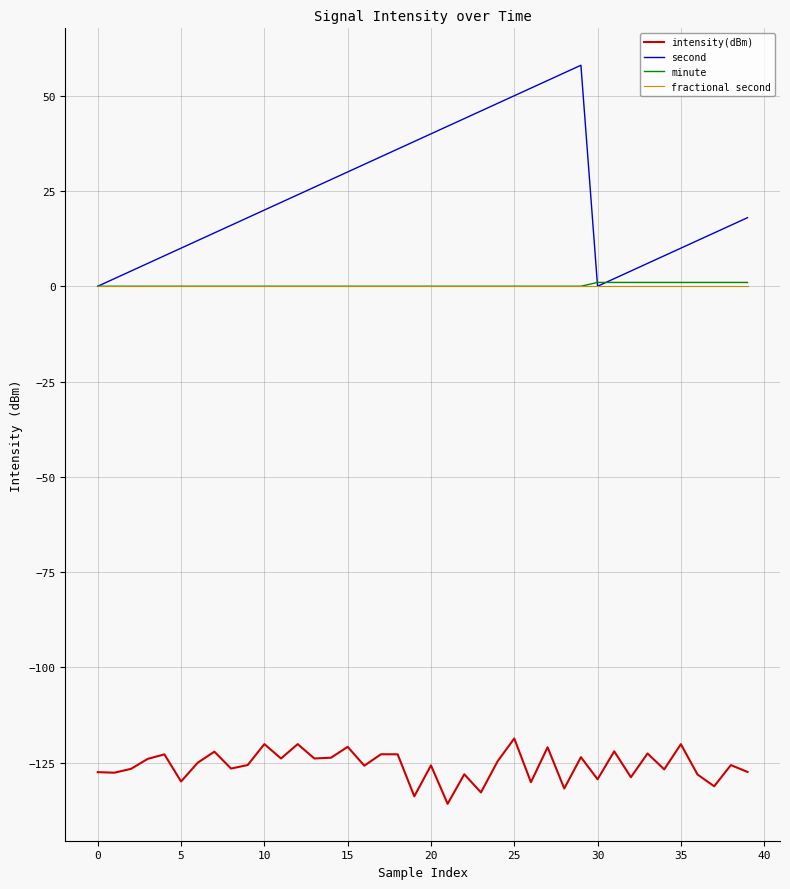

Which series has the widest spread of values?

second